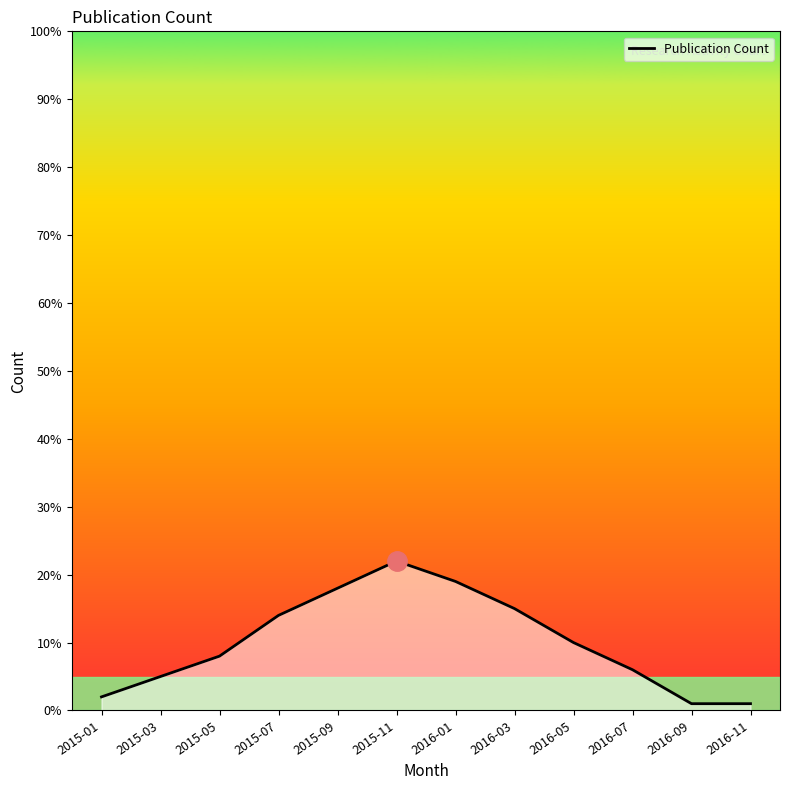

How many values are below 10?

6